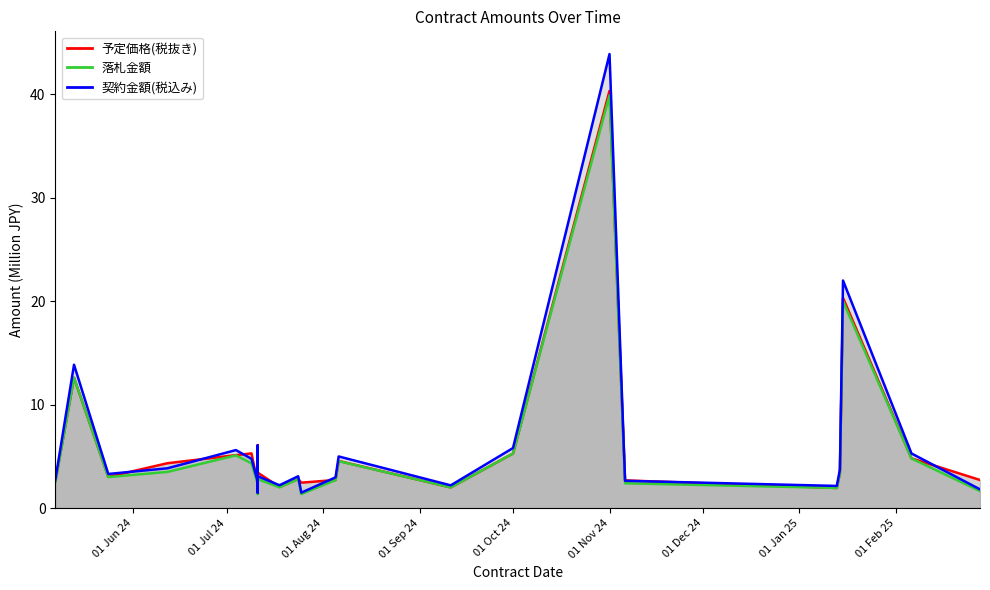

True or false: 予定価格(税抜き) has a value of 3.0 at 01 Aug 24.

True